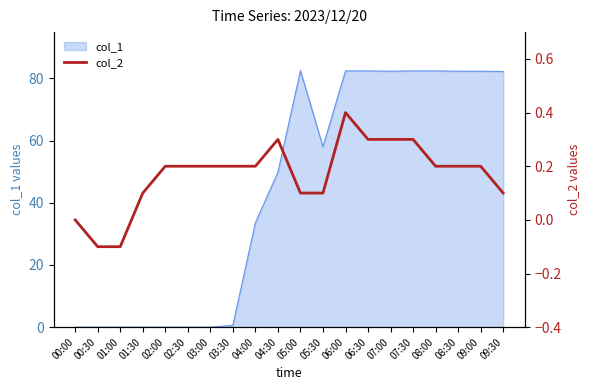

What is the label of the 2nd point from the left?

00:30